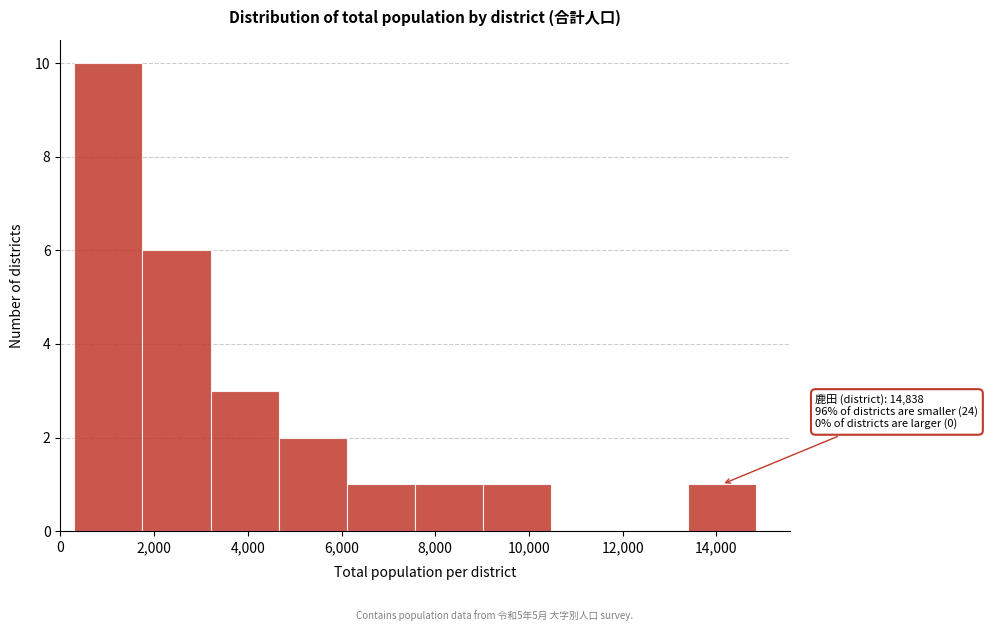

Which range on the x-axis has the tallest bar?

200 to 1800